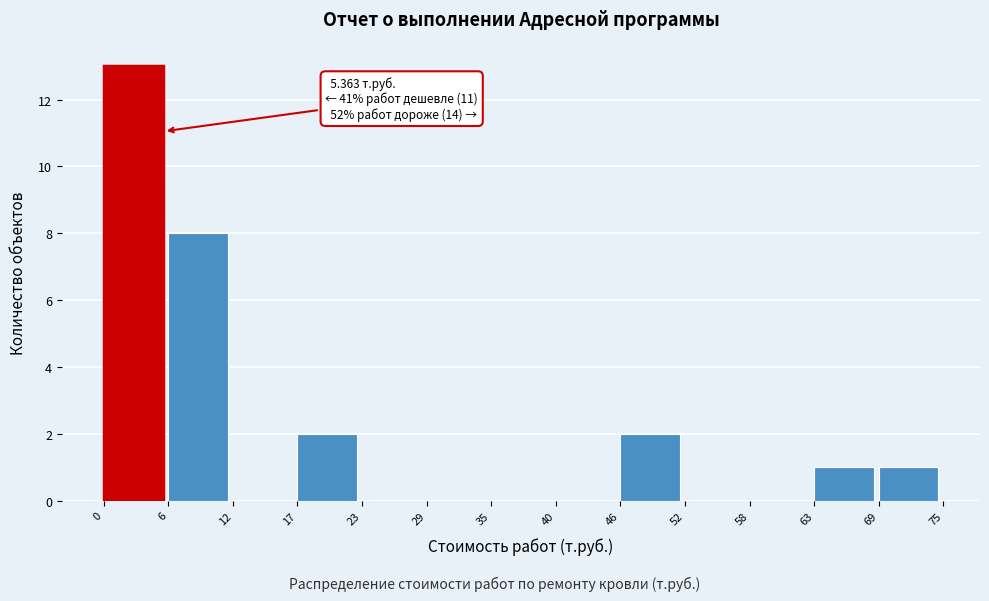

Which range on the x-axis has the tallest bar?

0 to 6